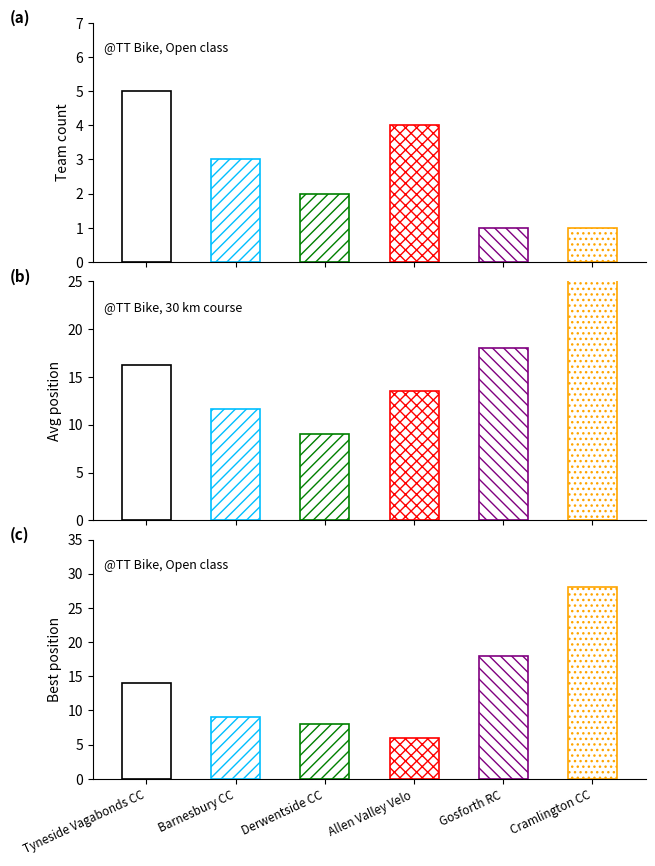

Reading left to right, what are all the values shown in this chart?

count: 5.0	3.0	2.0	4.0	1.0	1.0
avg_position: 16.2	11.7	9.0	13.5	18.0	28.0
best_position: 14.0	9.0	8.0	6.0	18.0	28.0